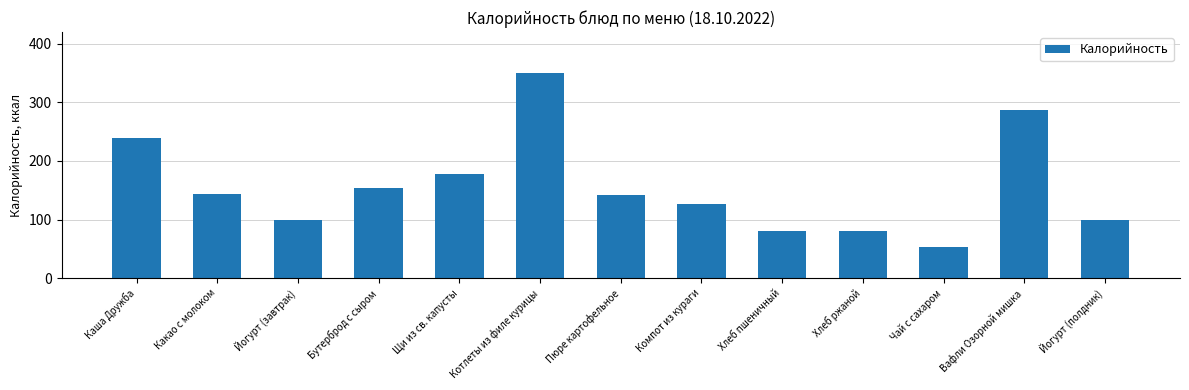

Count the number of values greater than 141.

7